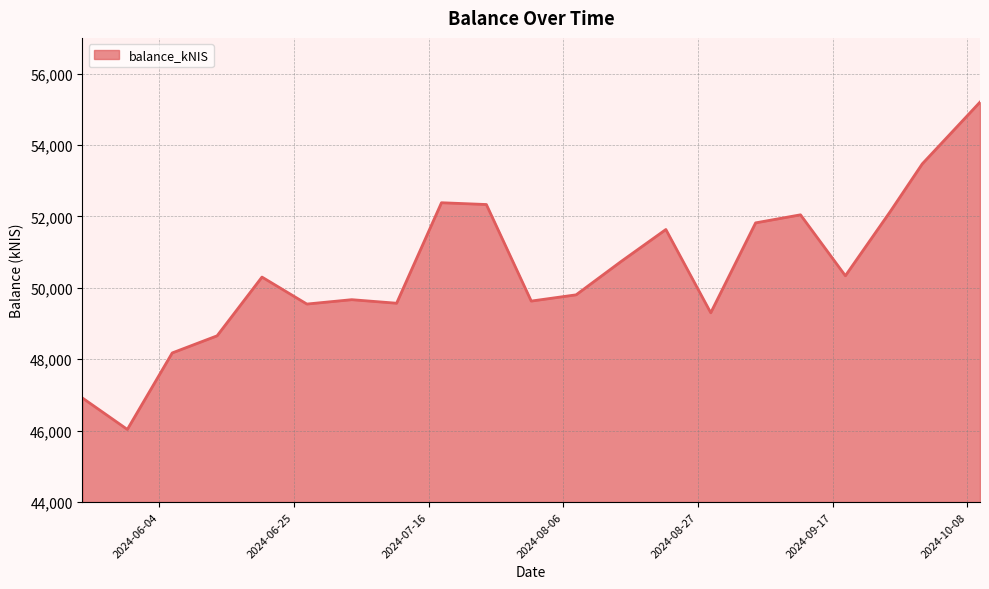

What is the difference between the maximum and minimum values?

9166.2